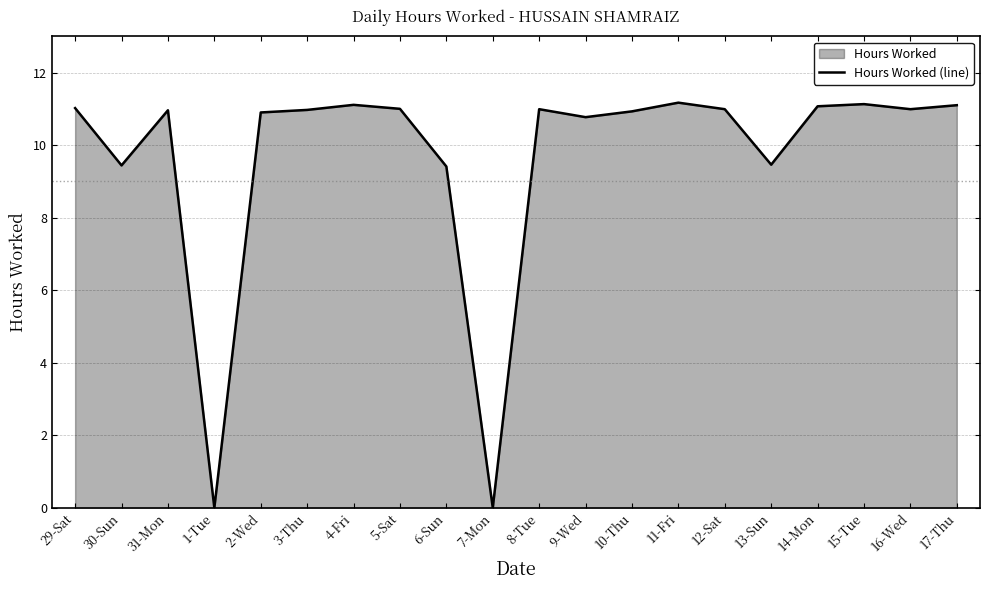

Read the value at 31-Mon.

11.0